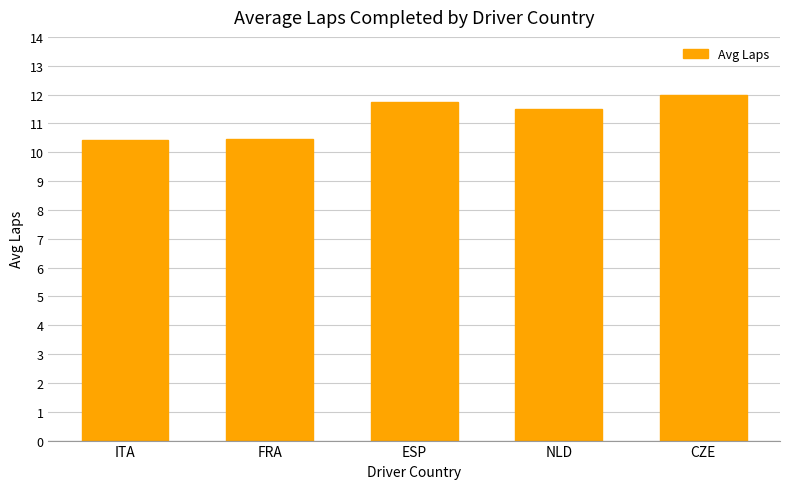

What is the value of the 1st bar from the left?

10.4